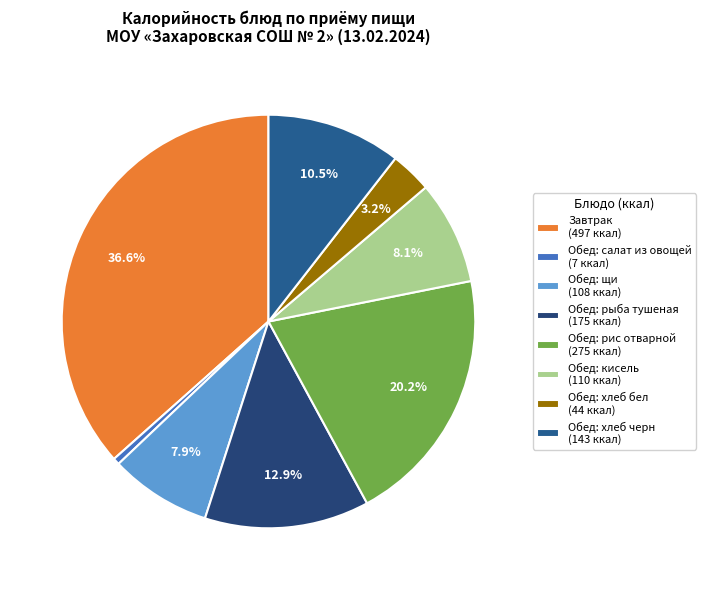

How many slices are in this pie chart?

8